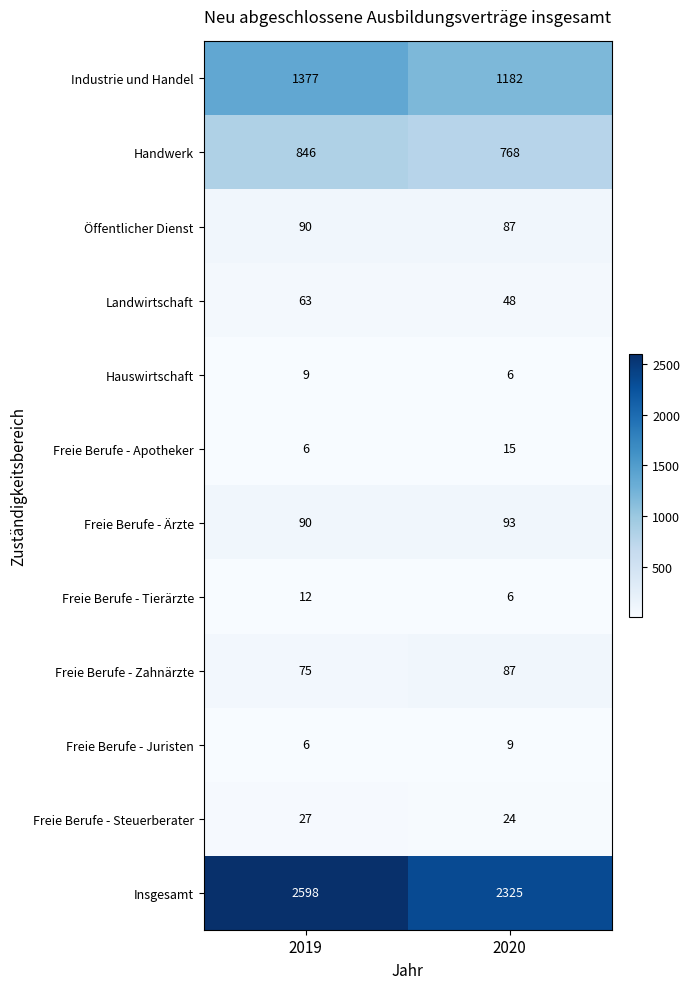

What is the difference between the Handwerk values at 2019 and 2020?

78